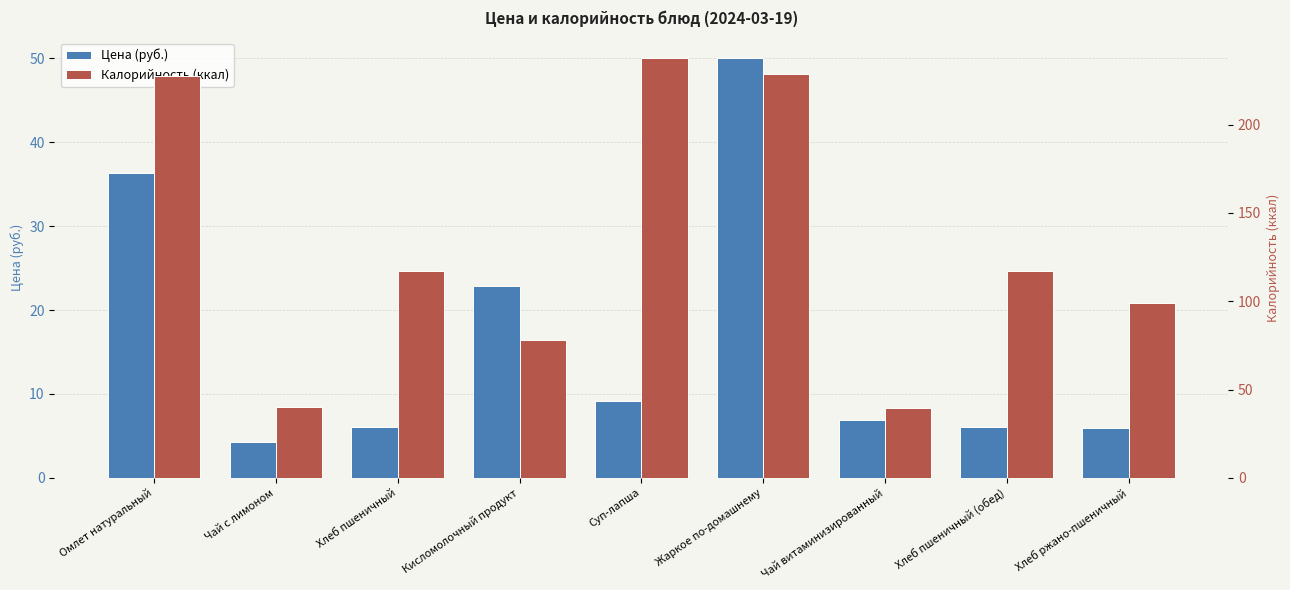

Which series has the largest total across all categories?

Калорийность (ккал)